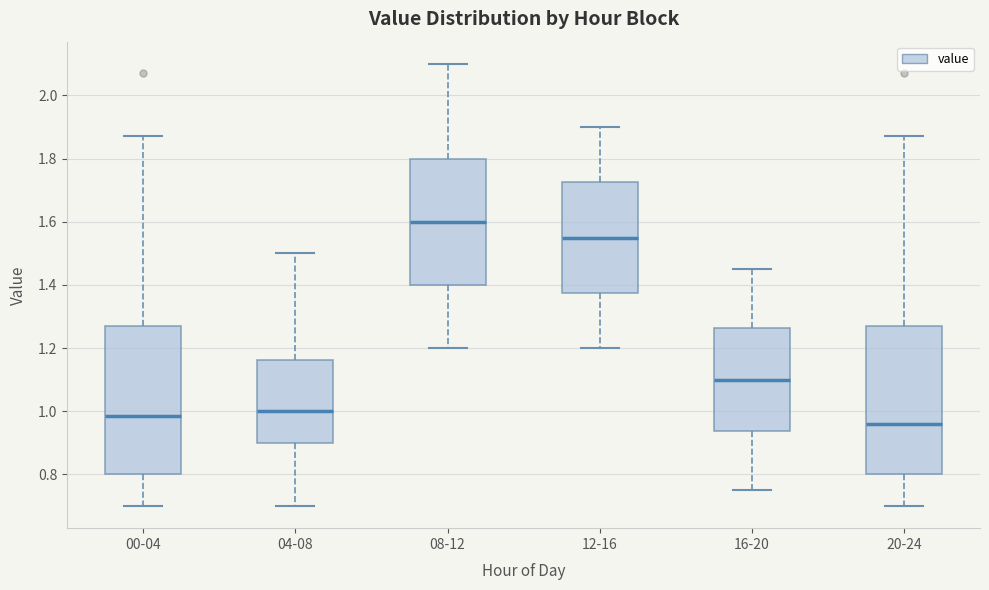

Which box's median line is the highest?

08-12